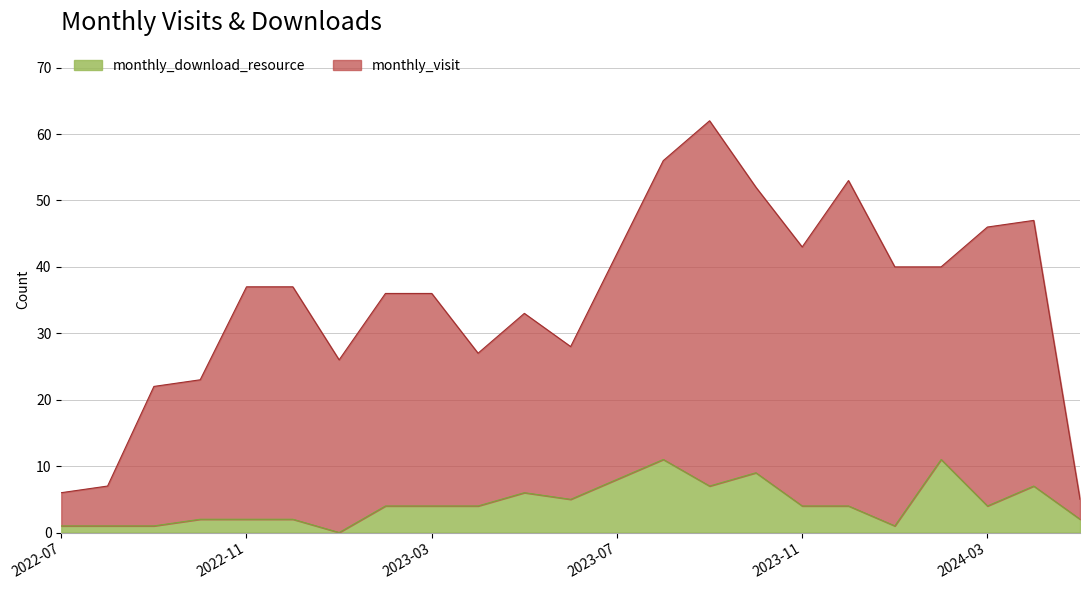

How many lines are shown in the chart?

2